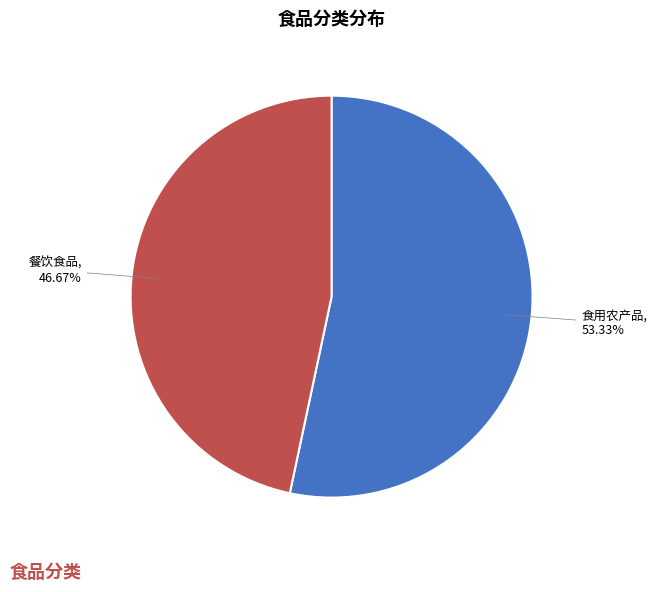

Is there a majority slice in this chart?

Yes